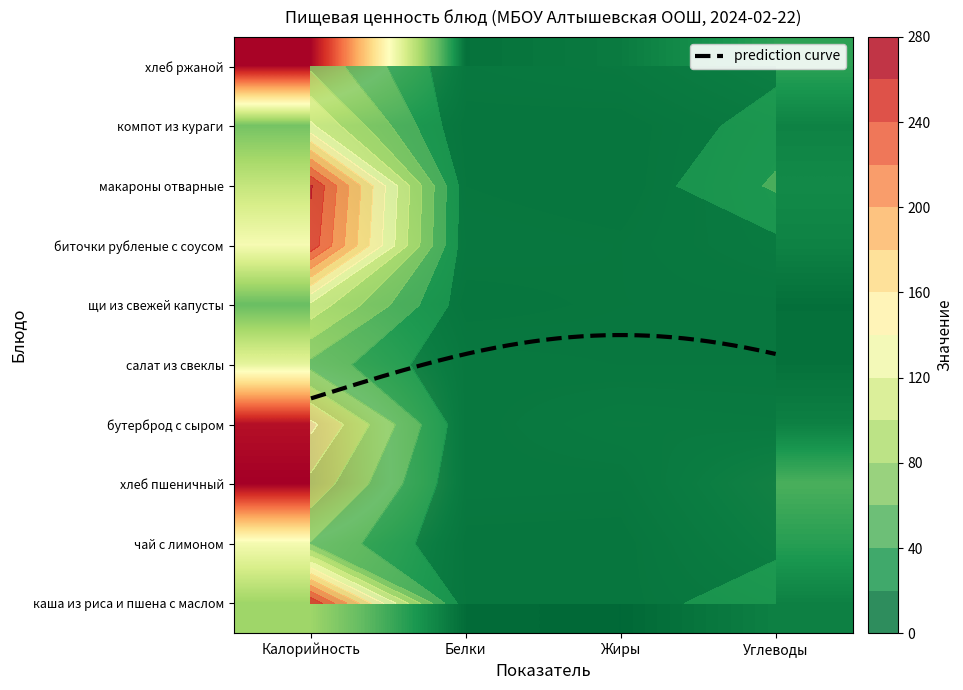

Between Белки and Углеводы, which is larger?

Углеводы